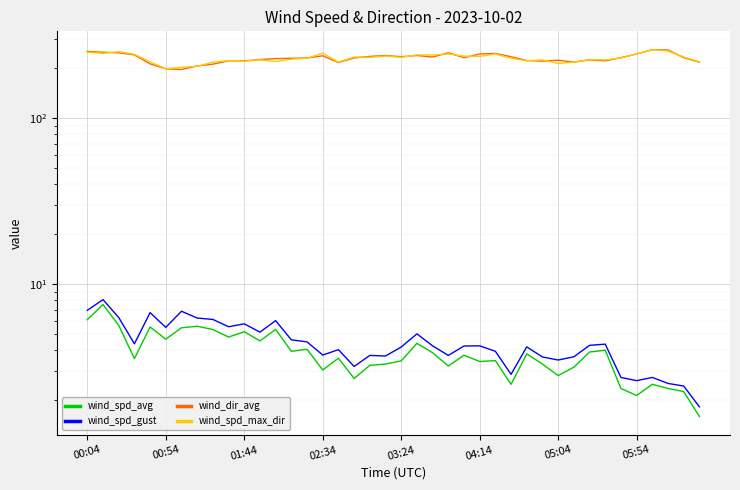

What is the value of the wind_spd_gust point at the 23rd from the left?

4.3